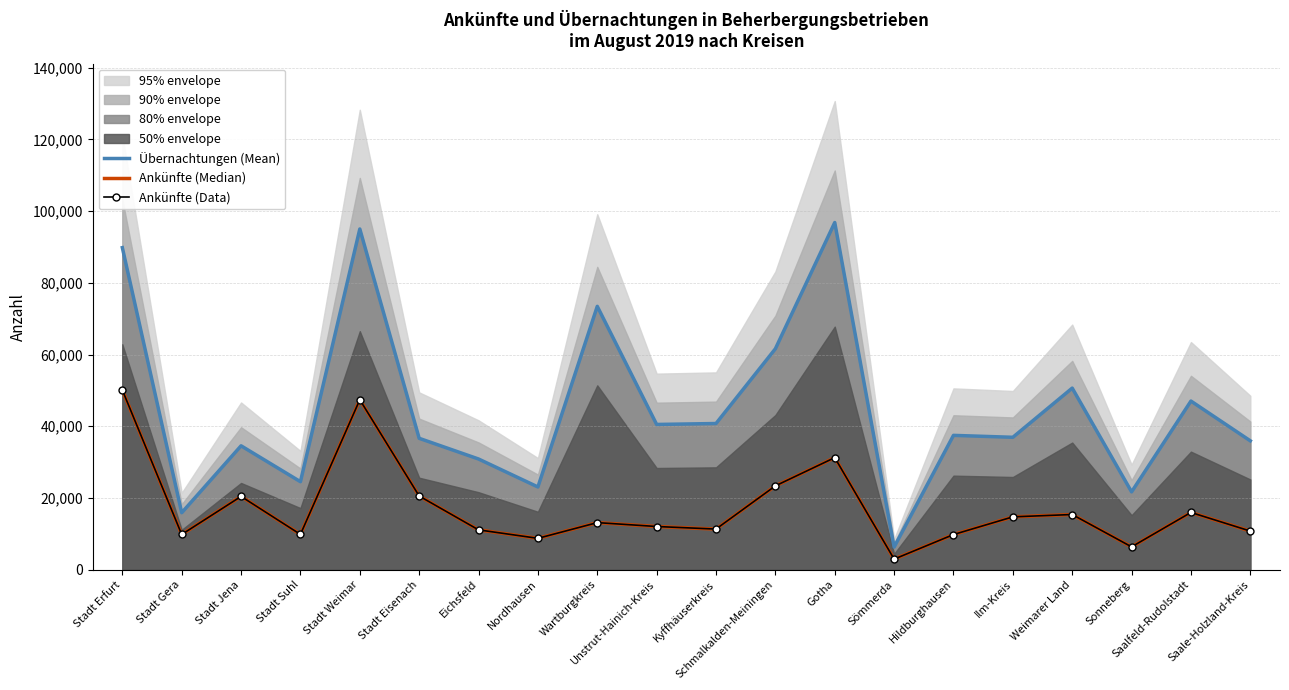

True or false: Übernachtungen (Mean) and Ankünfte (Median) intersect in this chart.

False